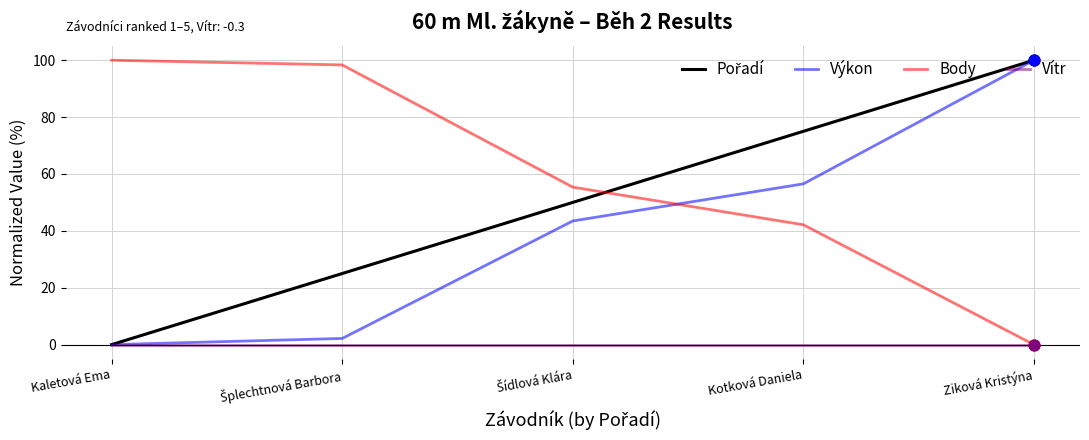

What is the spread (max minus min) of values at Ziková Kristýna?

100.0